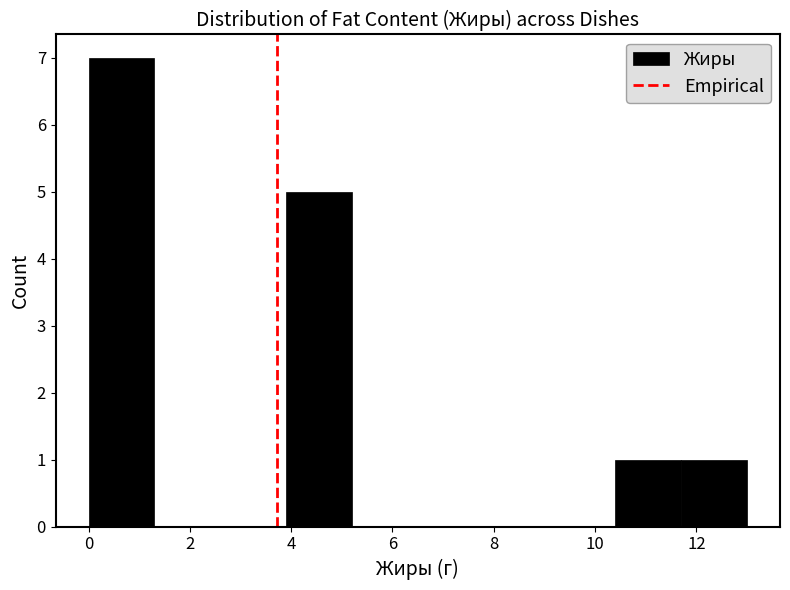

How tall is the bar that spans 3.9 to 5.2 on the x-axis? Neither the bar edges nor the heights are printed on the chart, so give them approximately, as read against the axes.

5